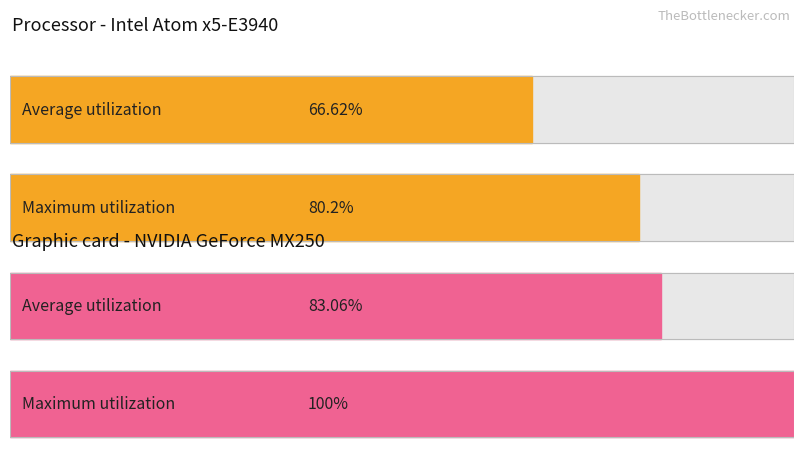

What are all the series names shown in the legend?

Average utilization, Maximum utilization